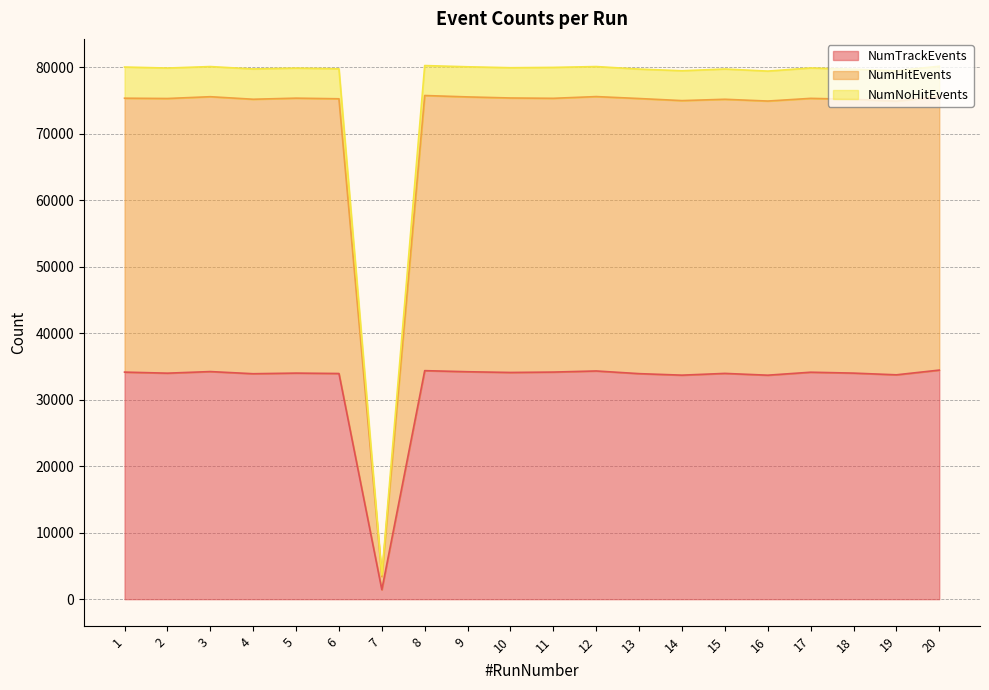

Reading left to right, extract all data points from this chart.

NumTrackEvents: 1=34139	2=33980	3=34220	4=33896	5=33990	6=33929	7=1427	8=34359	9=34195	10=34086	11=34145	12=34310	13=33909	14=33681	15=33945	16=33676	17=34123	18=33989	19=33732	20=34440
NumHitEvents: 1=75322	2=75277	3=75547	4=75165	5=75329	6=75235	7=3408	8=75727	9=75517	10=75355	11=75306	12=75566	13=75274	14=74960	15=75160	16=74894	17=75298	18=75155	19=74882	20=75566
NumNoHitEvents: 1=80009	2=79857	3=80079	4=79720	5=79849	6=79744	7=3629	8=80229	9=80046	10=79907	11=79954	12=80080	13=79699	14=79450	15=79710	16=79398	17=79867	18=79670	19=79453	20=80131